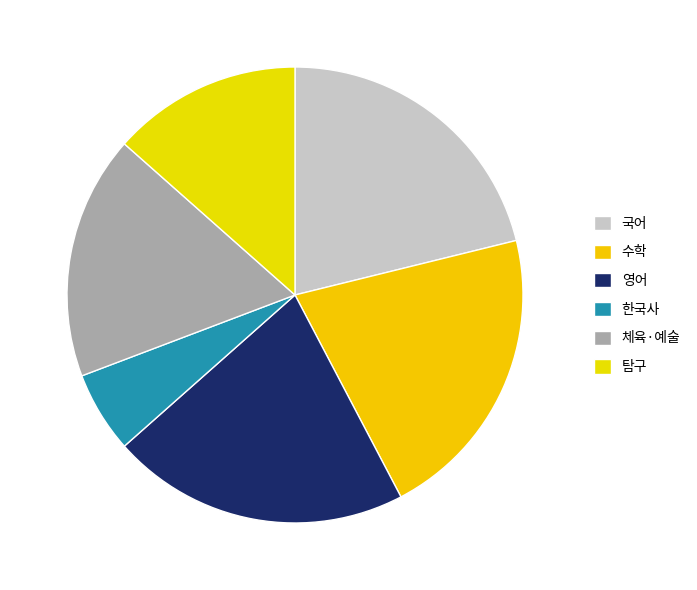

How many segments does this pie chart have?

6